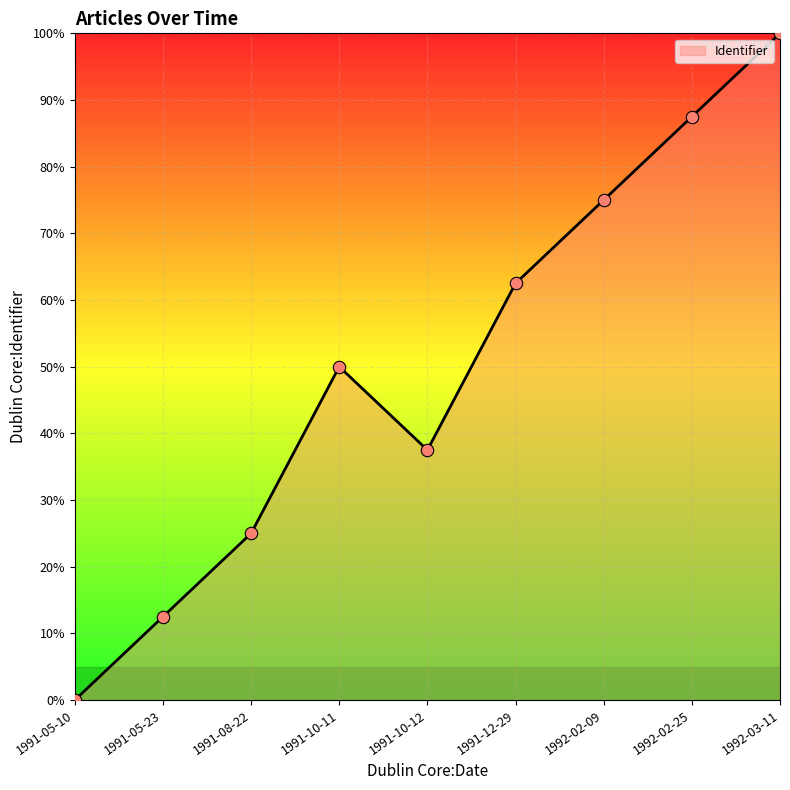

What is the ratio of the value at 1991-08-22 to the value at 1991-05-23?

2.0